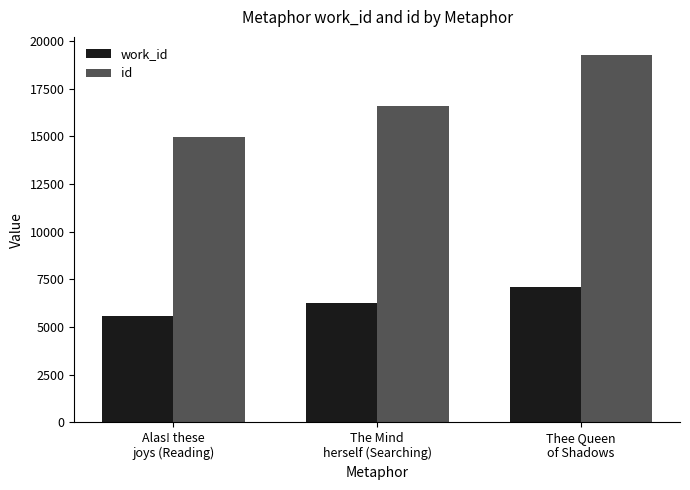

What is the label of the 2nd bar from the left?

The Mind
herself (Searching)